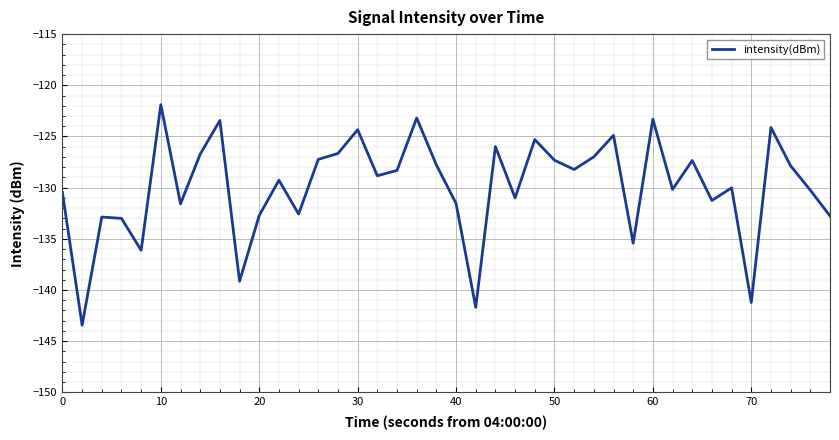

What is the greatest value displayed?

-121.9